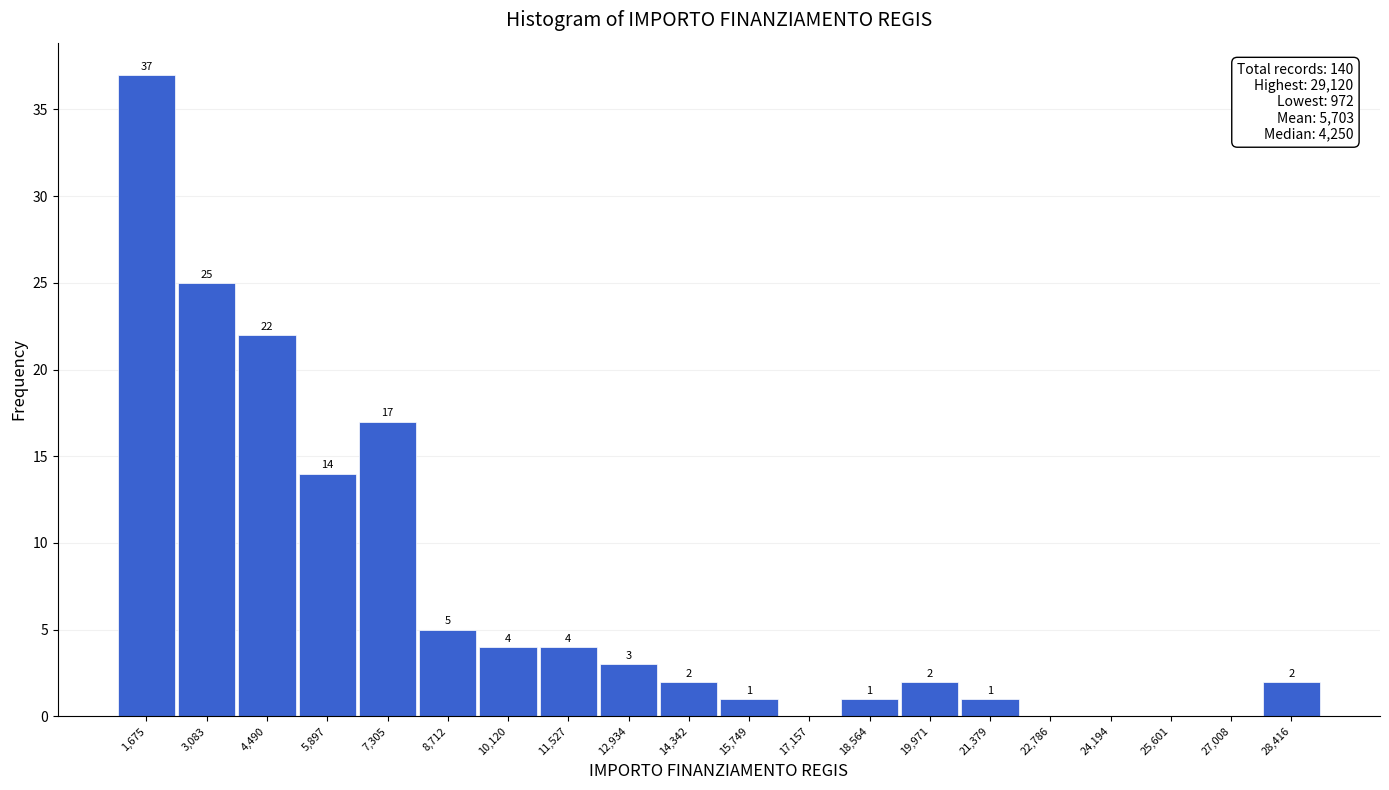

Which range on the x-axis has the tallest bar?

1000 to 2400